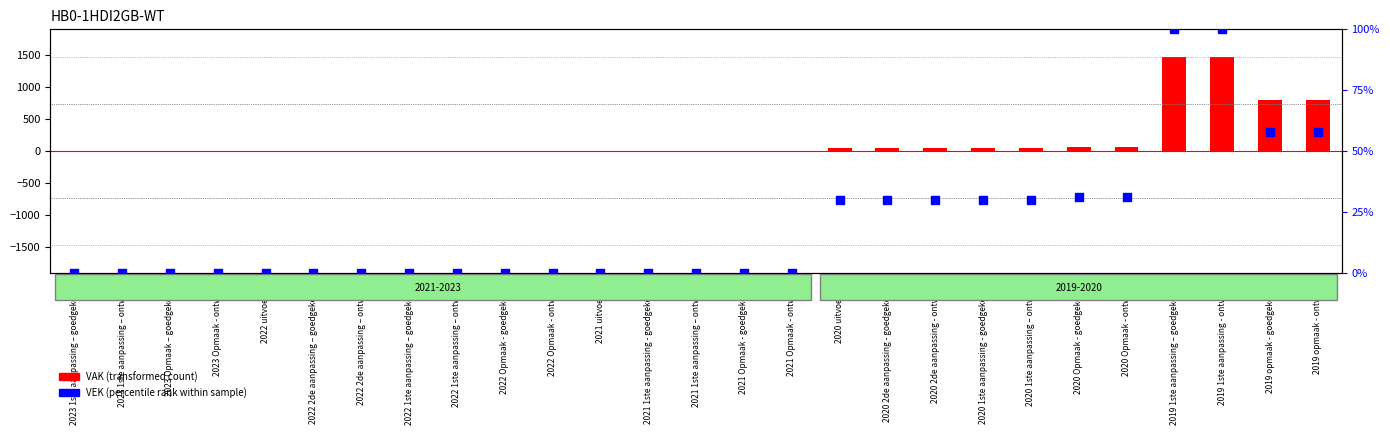

Which series contains the lowest Y value?

VAK (transformed count)